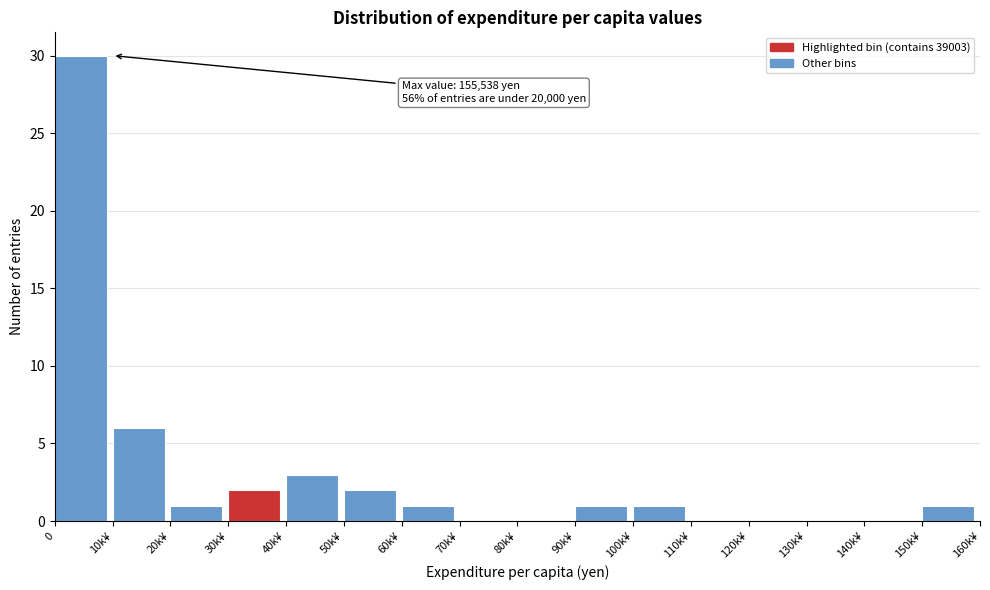

Reading right to left, transcribe all the data shown in this chart.

150k¥=1	140k¥=0	130k¥=0	120k¥=0	110k¥=0	100k¥=1	90k¥=1	80k¥=0	70k¥=0	60k¥=1	50k¥=2	40k¥=3	30k¥=2	20k¥=1	10k¥=6	0=30